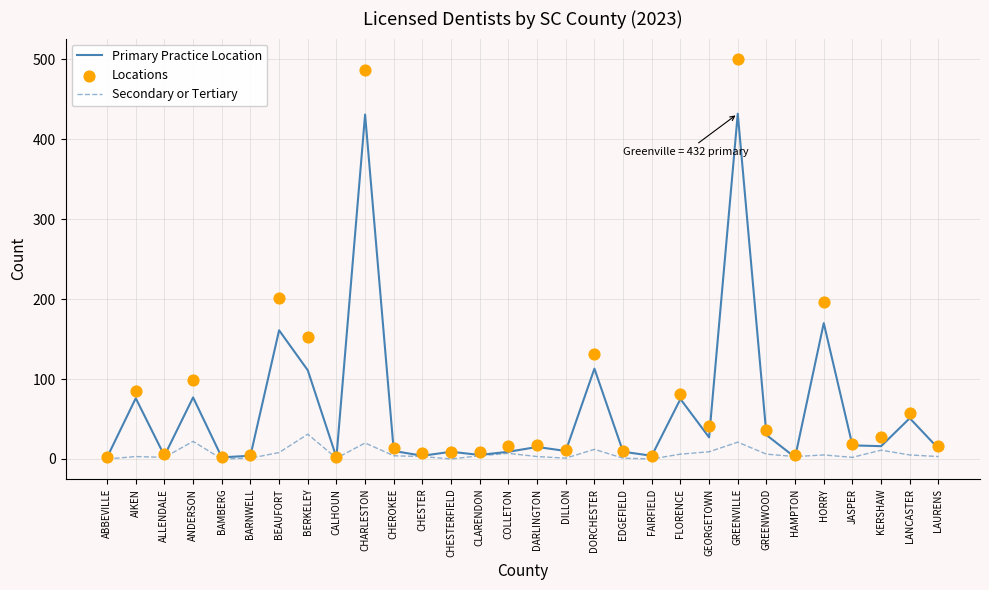

At how many categories does at least one series exceed 200?

3